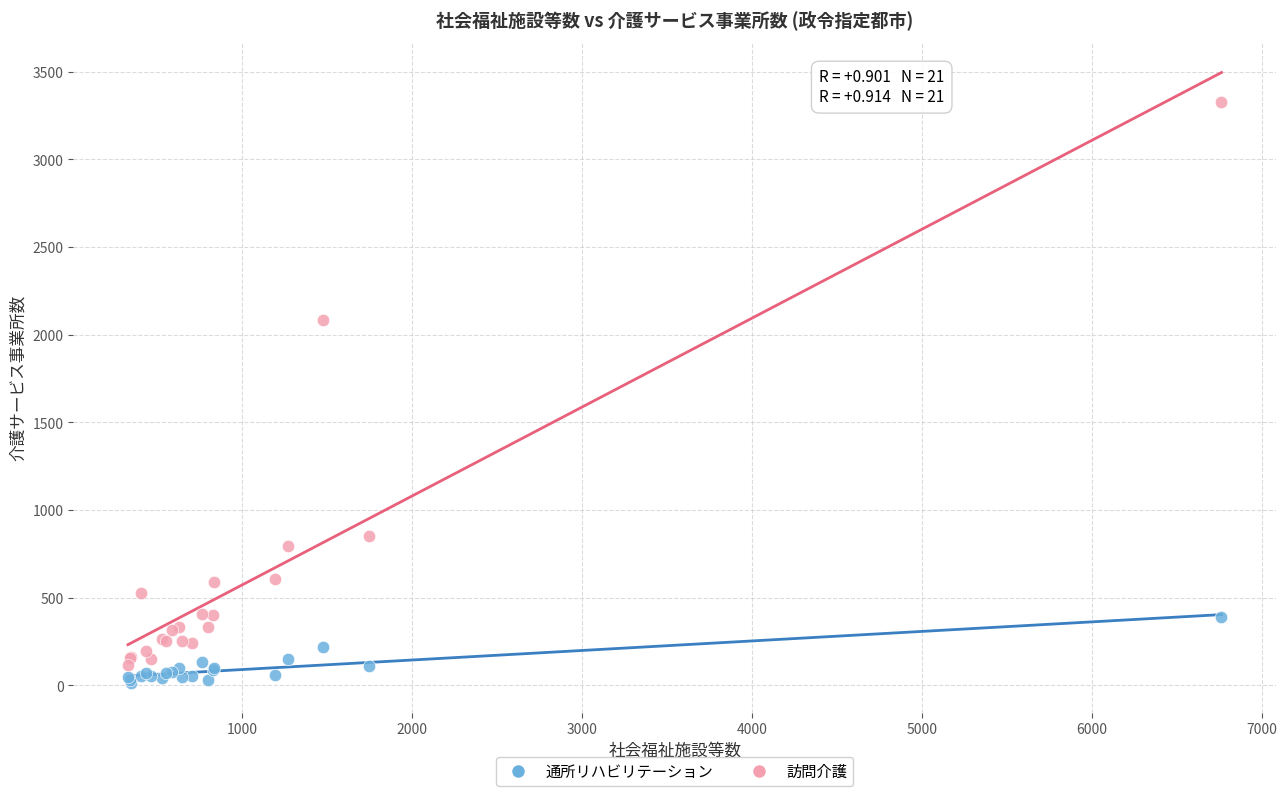

Which series has the widest spread of Y values?

訪問介護